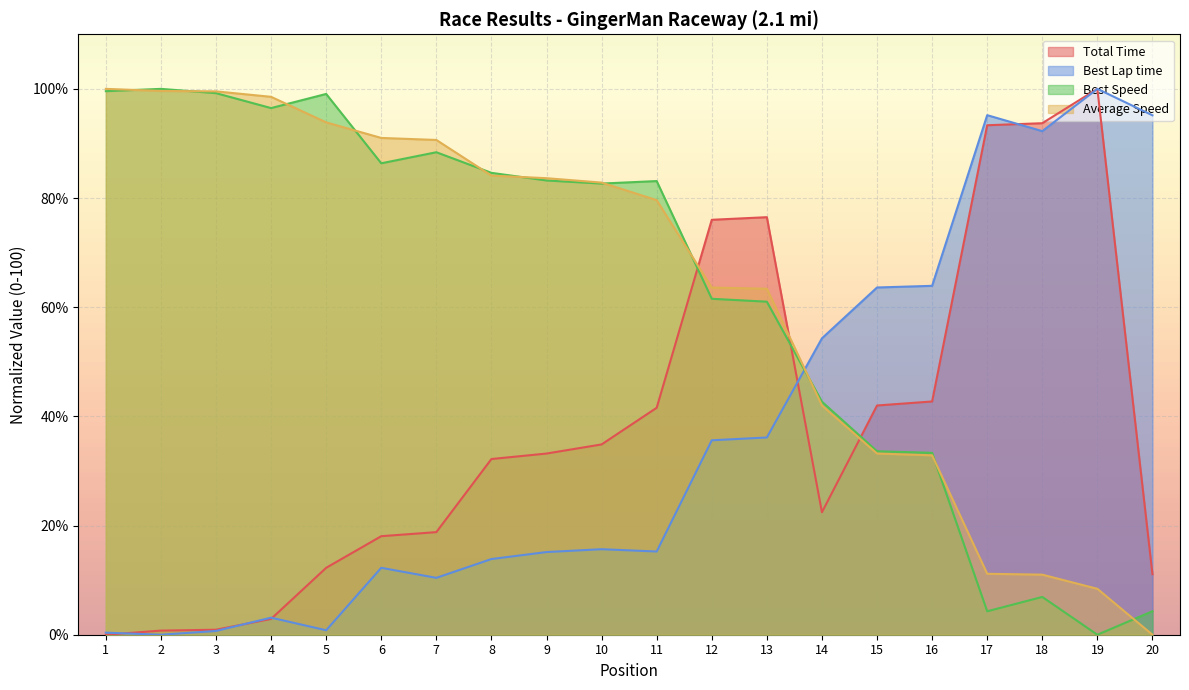

What is the average value of the Best Speed series?

62.5